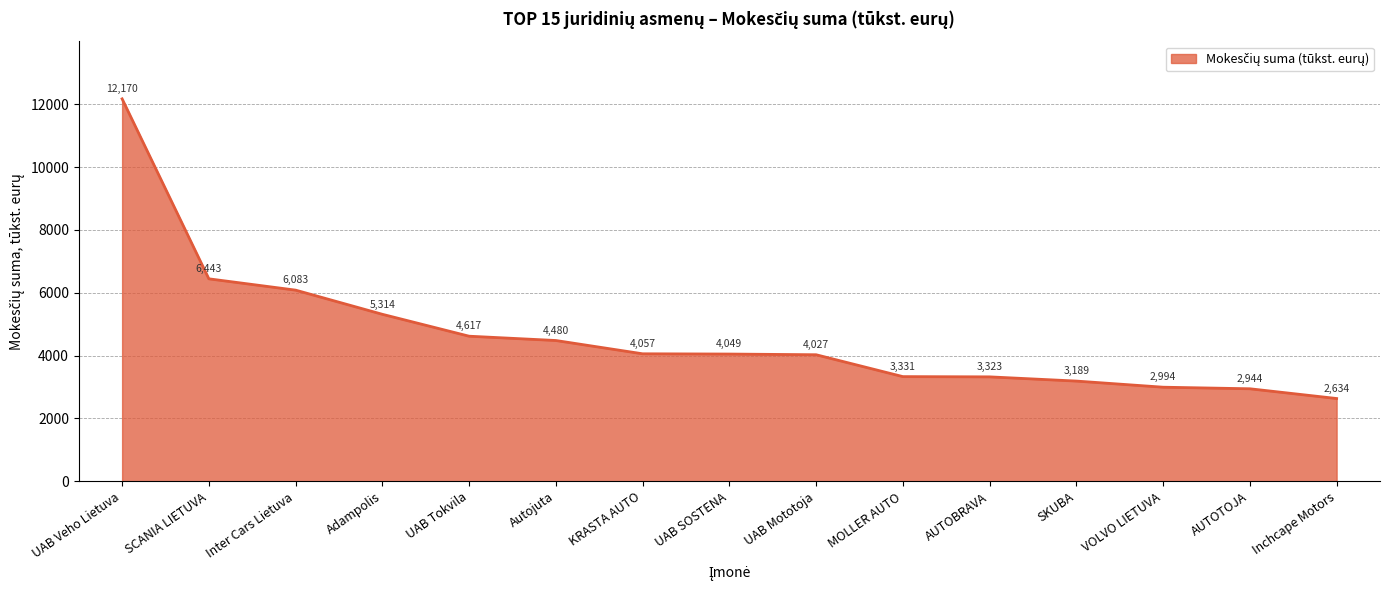

Which category has the lowest value across all series?

Inchcape Motors